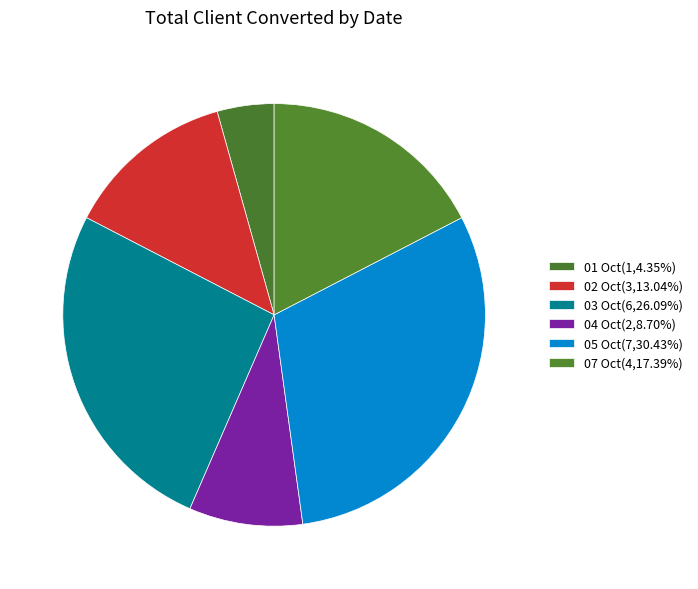

Is it true that 07 Oct is 17% of the pie?

True